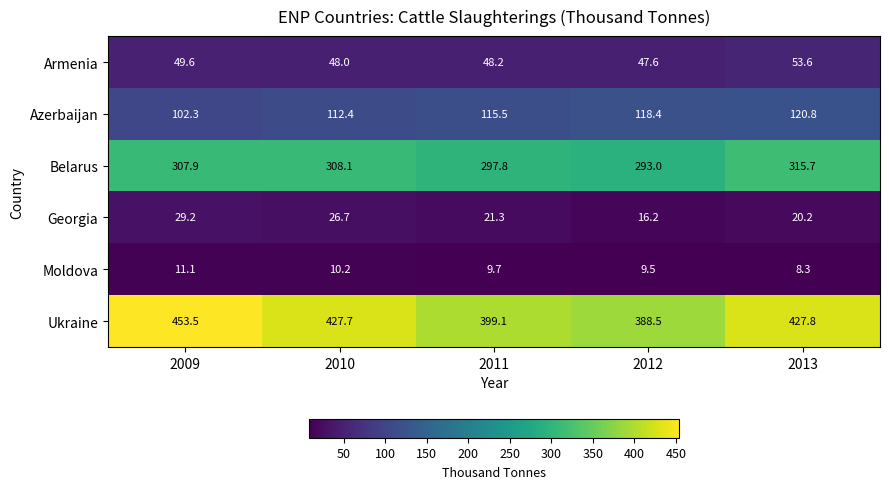

Which series has the widest spread of values?

Ukraine